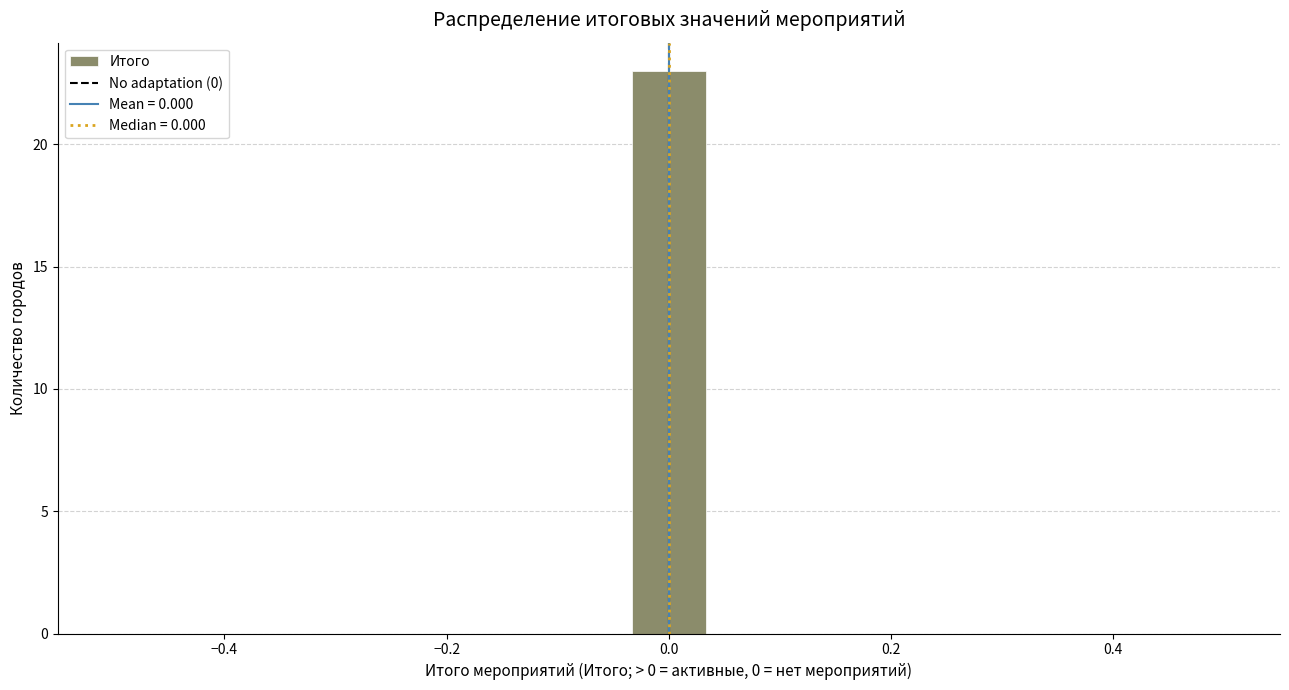

Read against the x-axis, roughly where is the centre of the tallest bar?

0.00